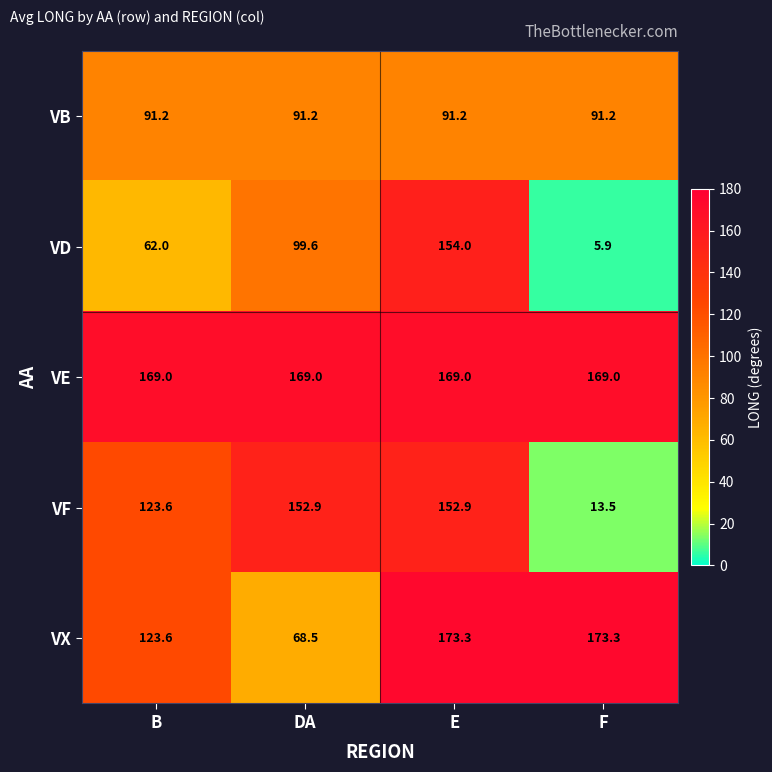

Count the VD values in the range 62 to 154.

3